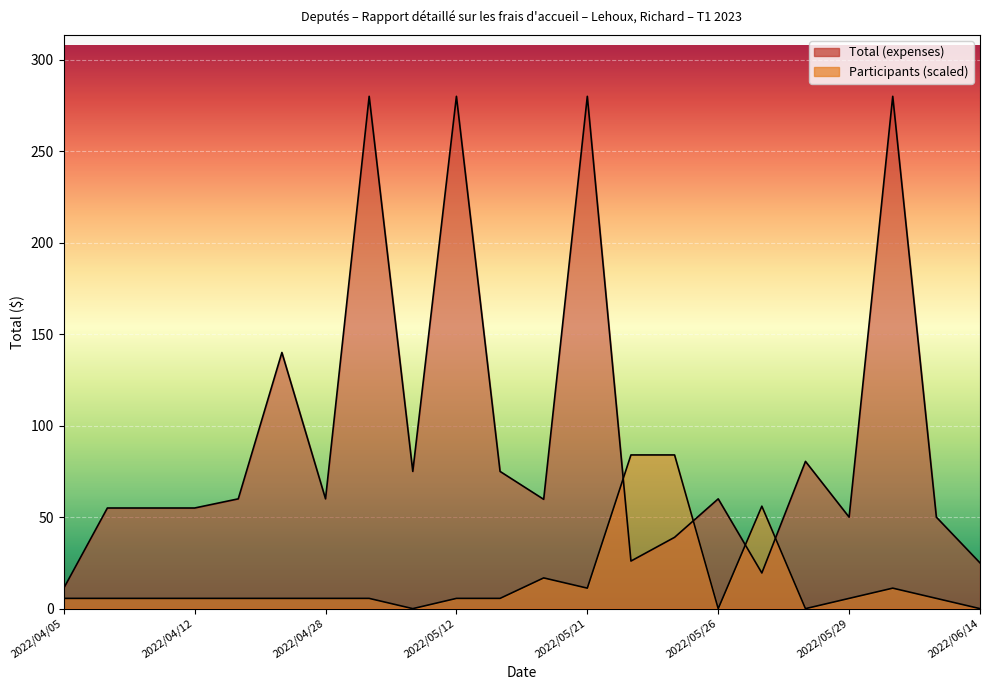

List the series in order of their peak value, highest first.

Total (expenses), Participants